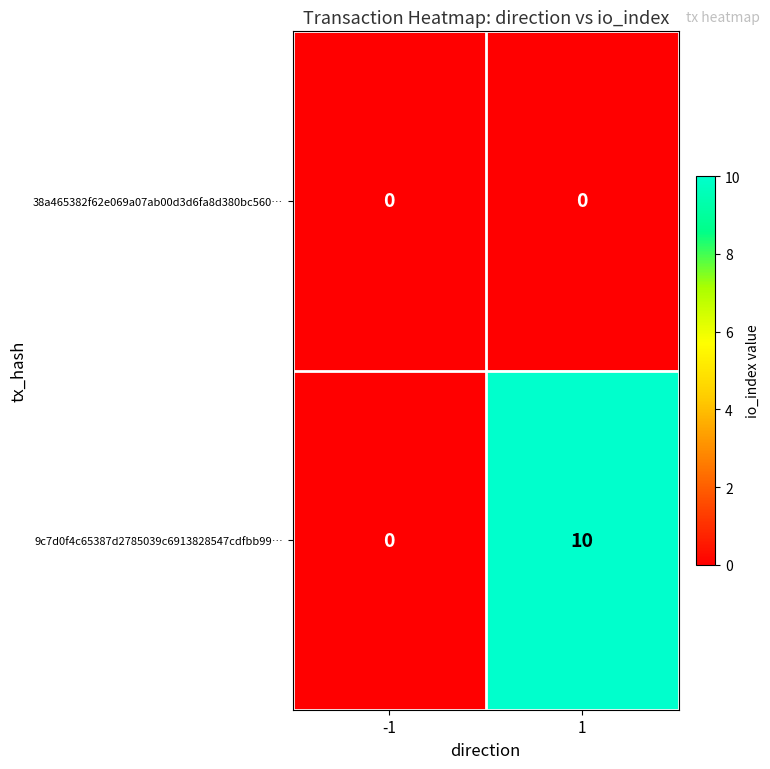

List the series in order of their peak value, highest first.

9c7d0f4c65387d2785039c6913828547cdfbb99…, 38a465382f62e069a07ab00d3d6fa8d380bc560…